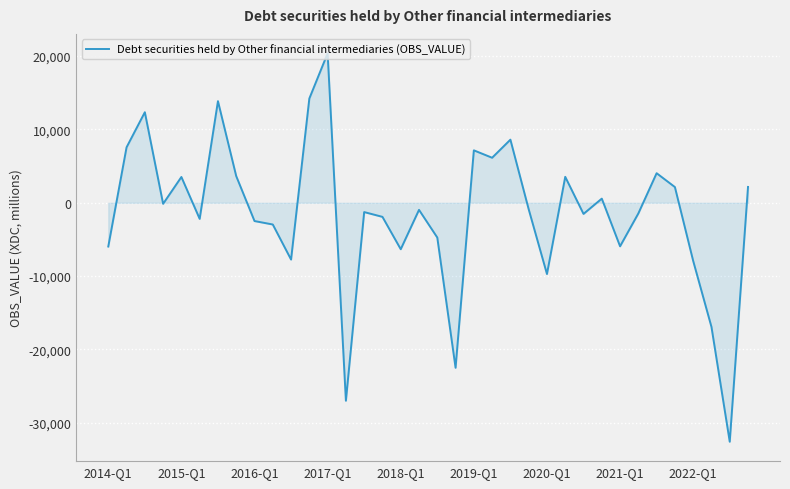

What is the greatest value displayed?

20383.7